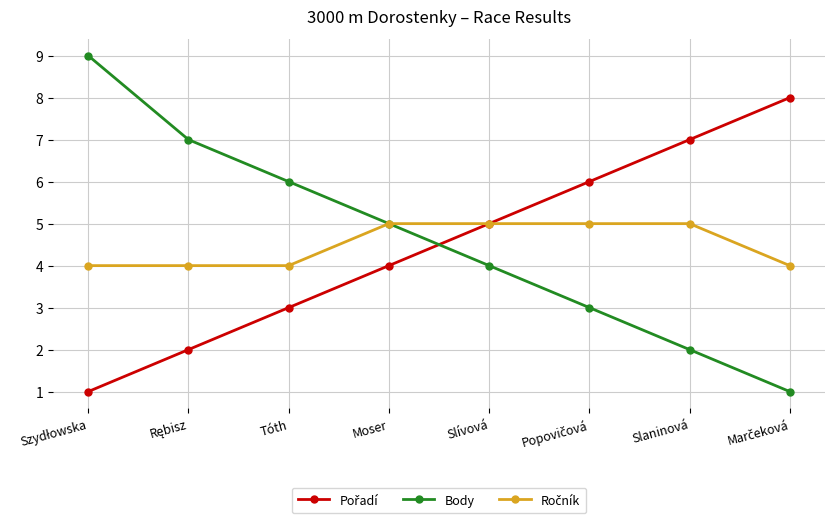

What is the total value across all series at Slaninová?

14